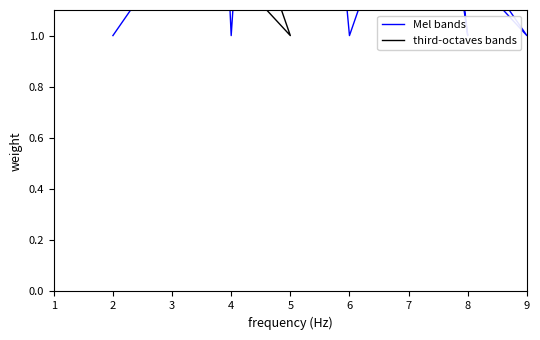

How many categories are shown in the chart?

9